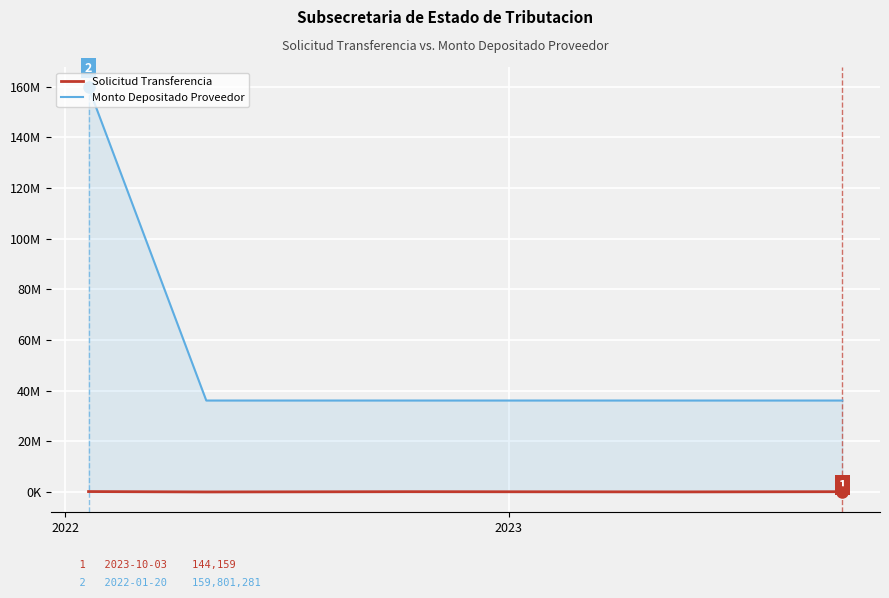

True or false: Solicitud Transferencia and Monto Depositado Proveedor cross at least once.

False